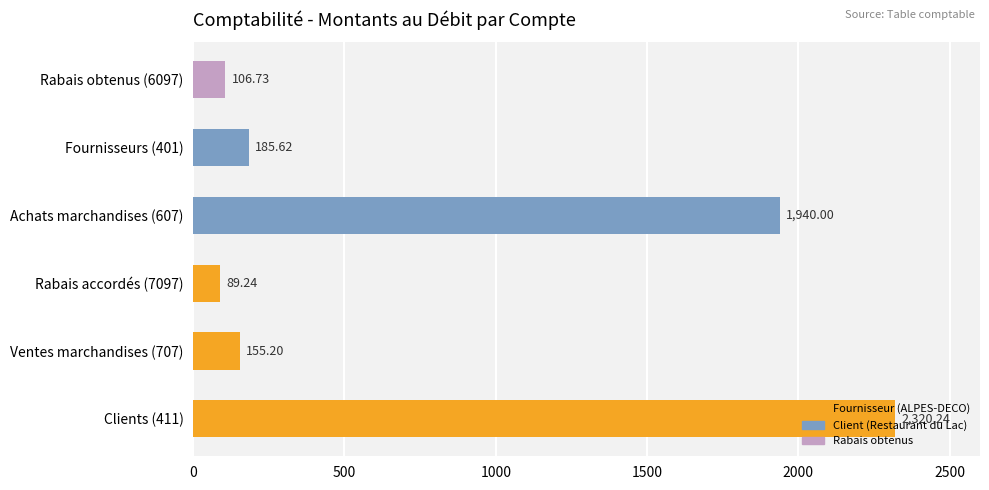

What is the average value?

799.5